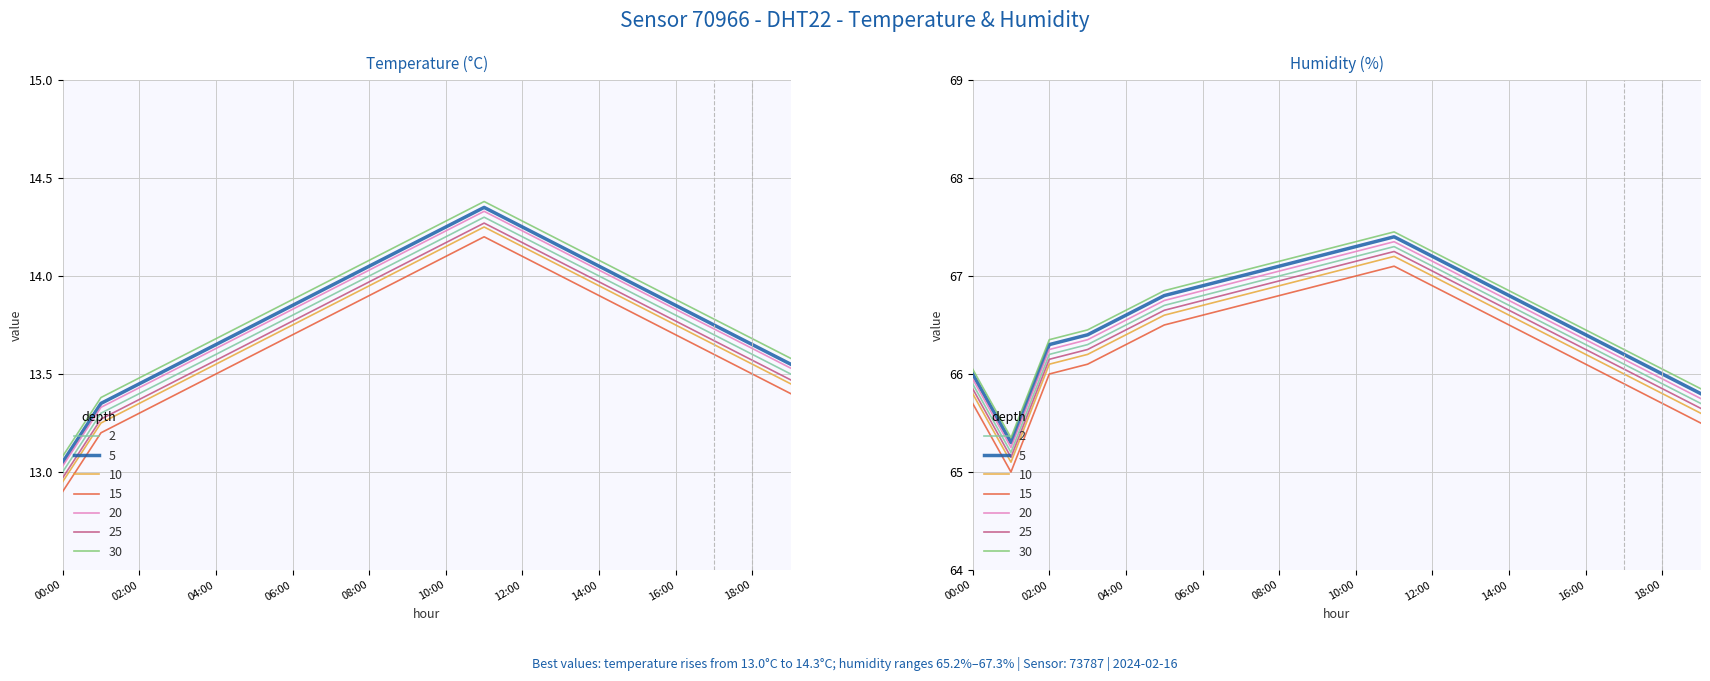

True or false: humidity and temperature cross at least once.

False